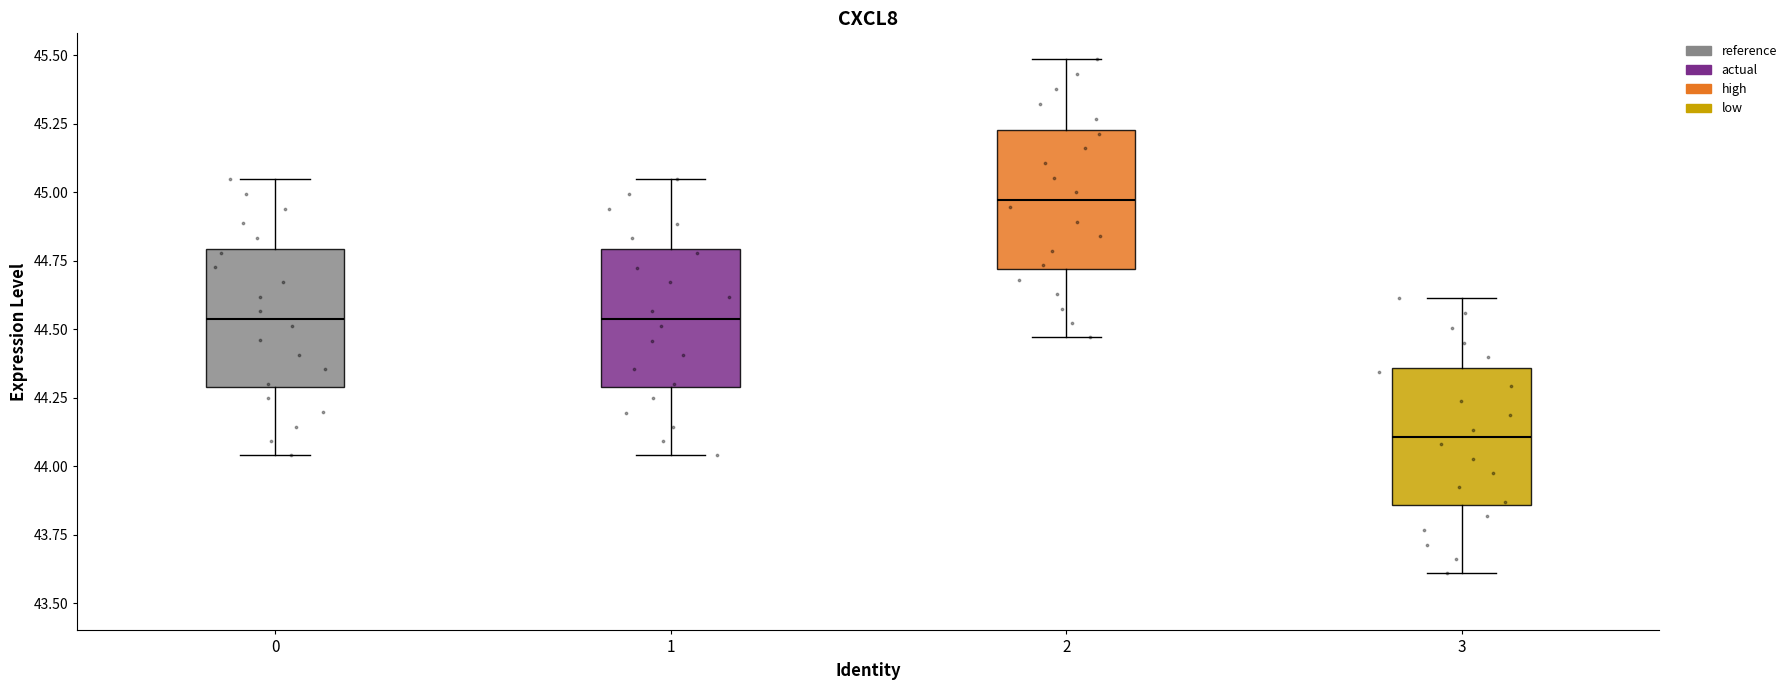

Reading left to right, transcribe this box plot: for each box, give where its median line is, the range the box spans, and where its two whiskers end, as read against the y-axis. The values are not printed on the chart, so give them approximately, as read against the axis.

0: median 44.55, box 44.30 to 44.80, whiskers 44.05 to 45.05
1: median 44.55, box 44.30 to 44.80, whiskers 44.05 to 45.05
2: median 44.95, box 44.70 to 45.25, whiskers 44.45 to 45.50
3: median 44.10, box 43.85 to 44.35, whiskers 43.60 to 44.60